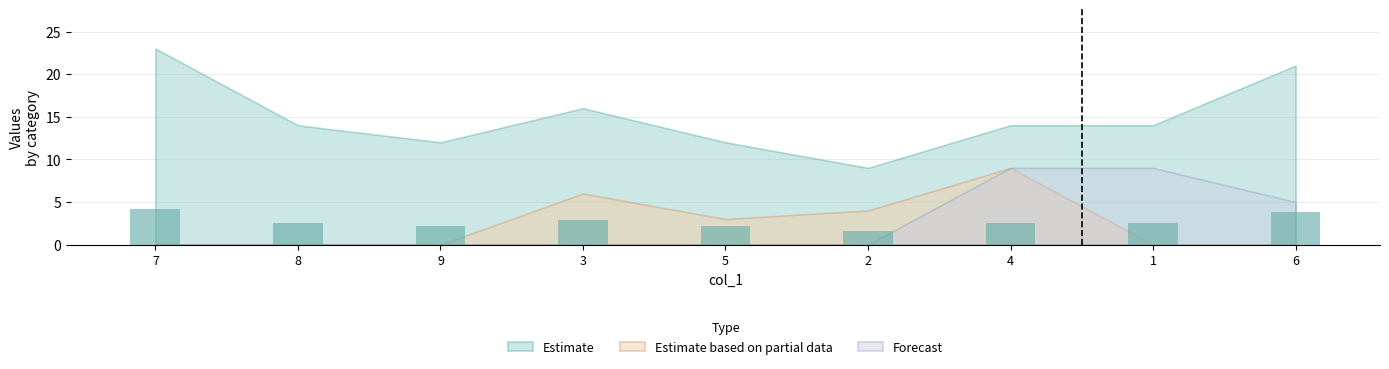

What is the sum of all values?

24.8